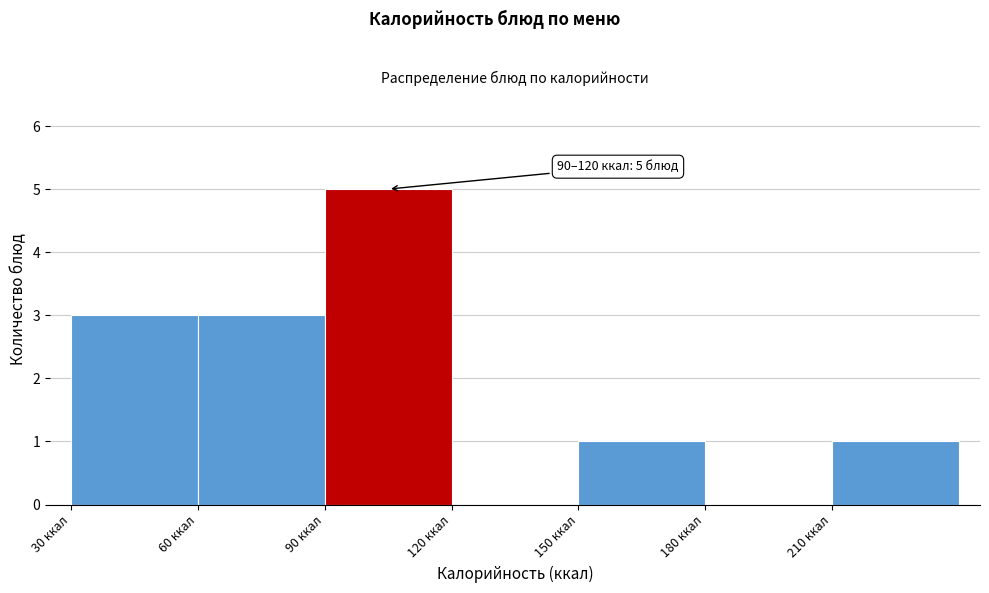

Which range on the x-axis has the tallest bar?

90 to 120